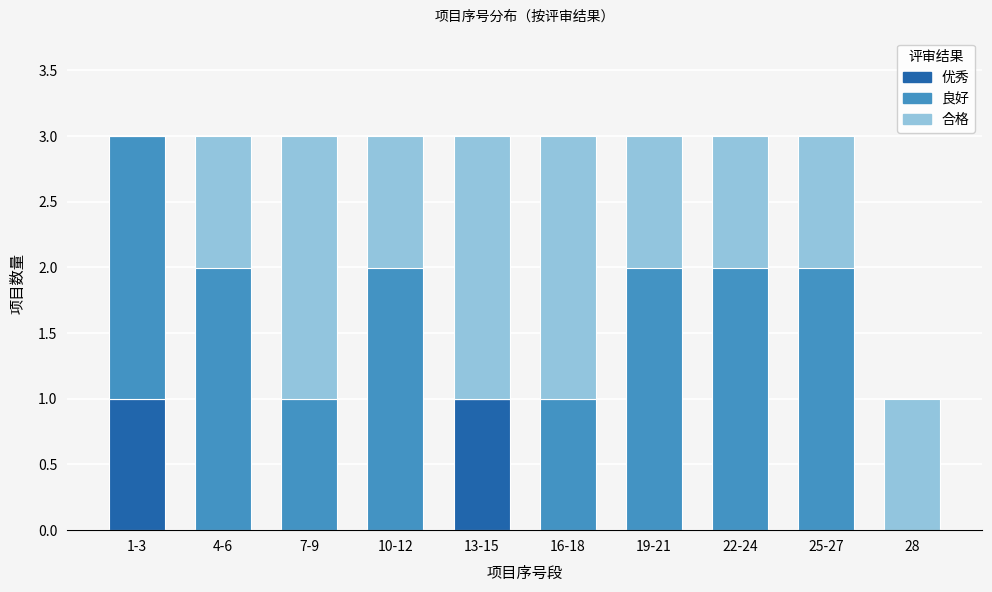

Reading left to right, transcribe the values for 优秀.

1-3=1	4-6=0	7-9=0	10-12=0	13-15=1	16-18=0	19-21=0	22-24=0	25-27=0	28=0